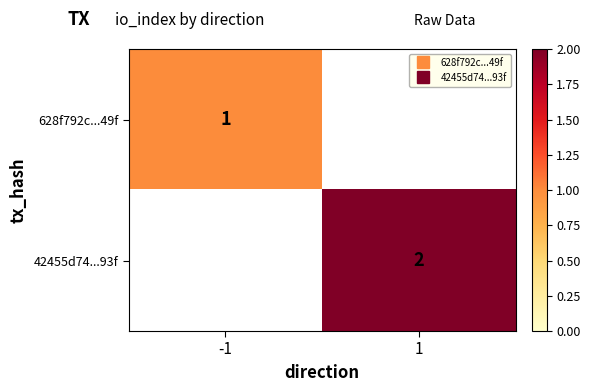

Which series has the largest range (max minus min)?

628f792c...49f